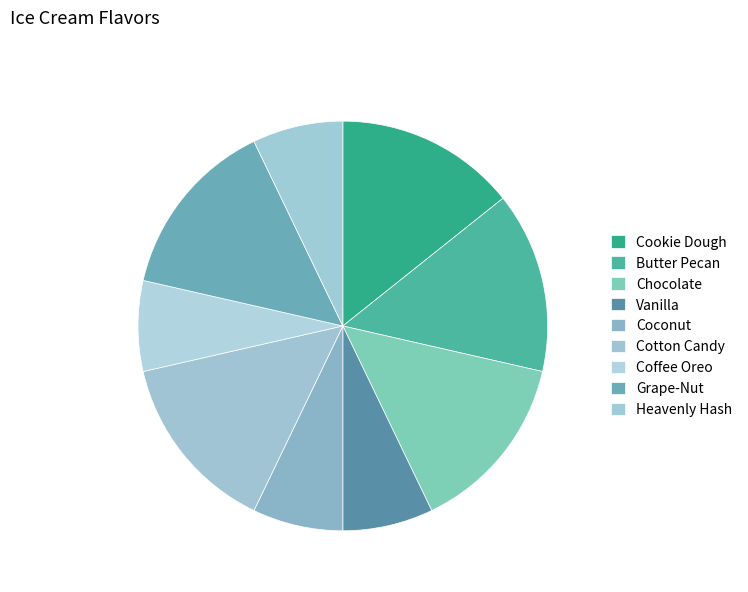

What portion of the pie excludes Chocolate?

85.7%